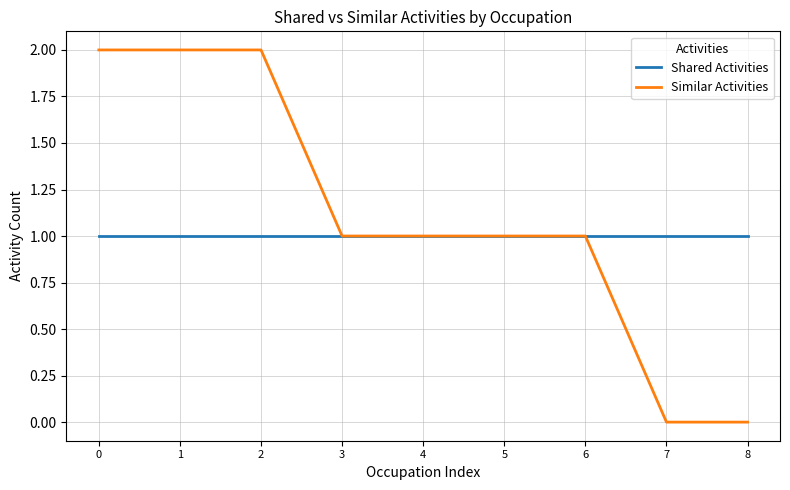

What is the difference between the Similar Activities values at 2 and 6?

1